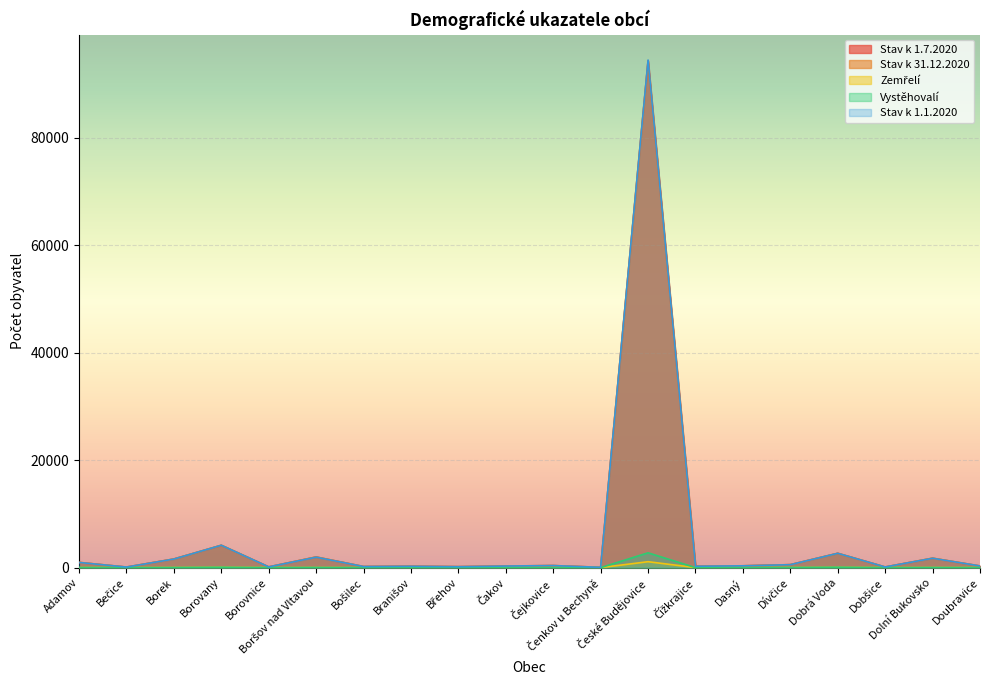

True or false: Stav k 1.7.2020 and Stav k 31.12.2020 intersect in this chart.

True